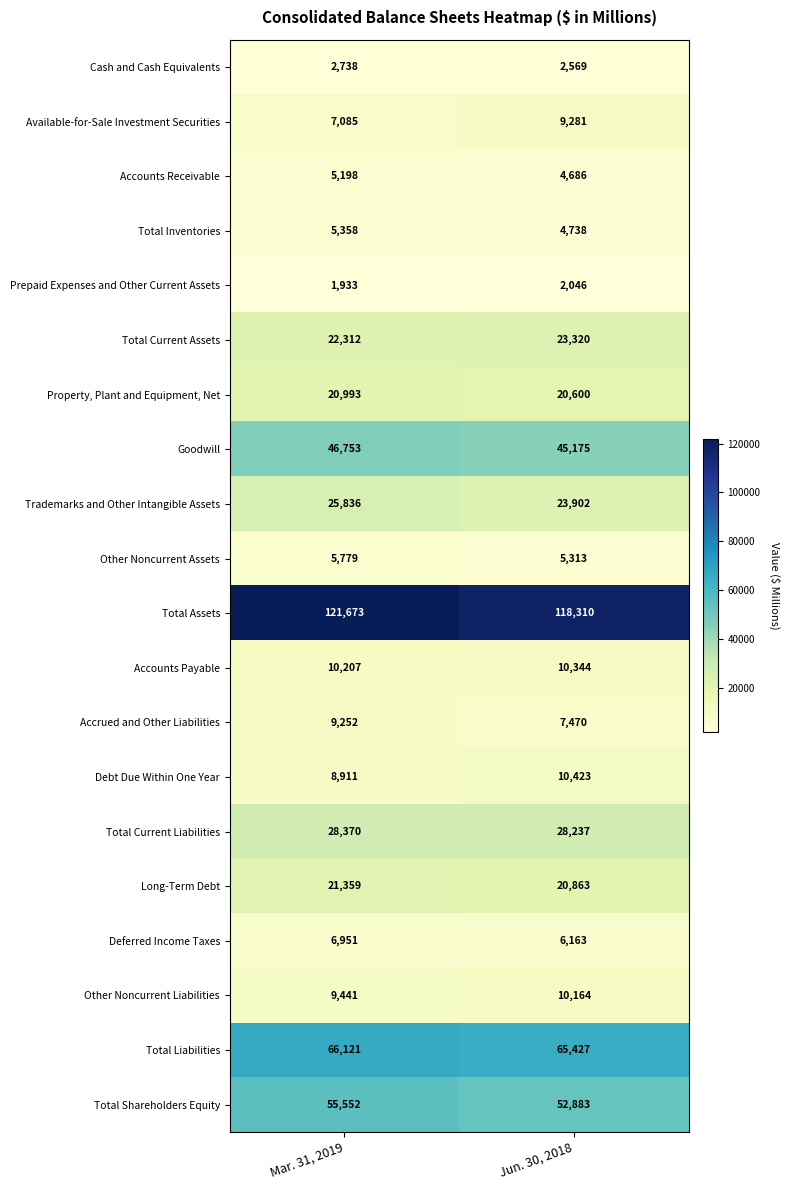

True or false: Total Inventories has a value of 4738 at Jun. 30, 2018.

True